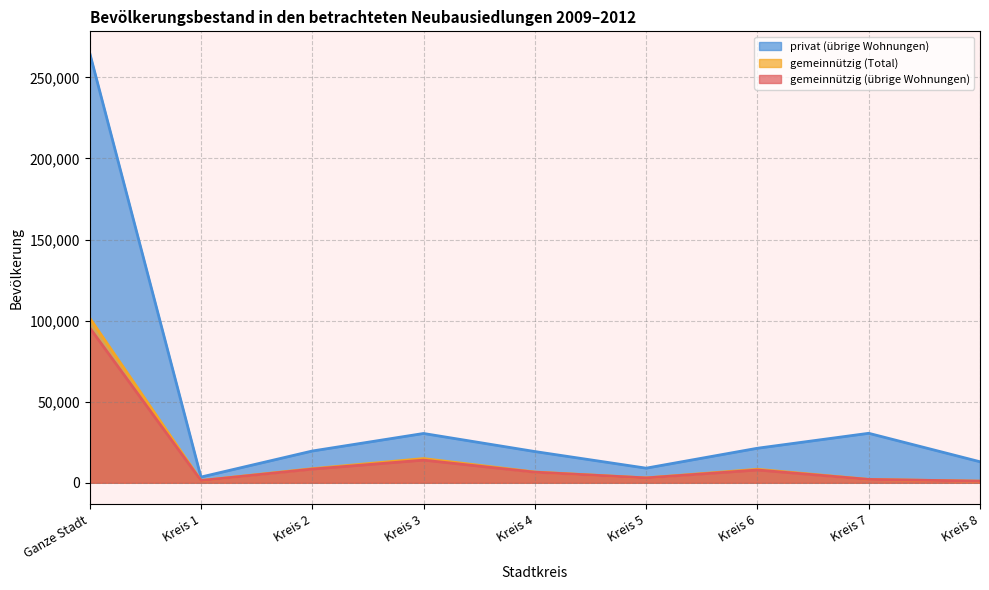

At how many categories does at least one series exceed 122271?

1